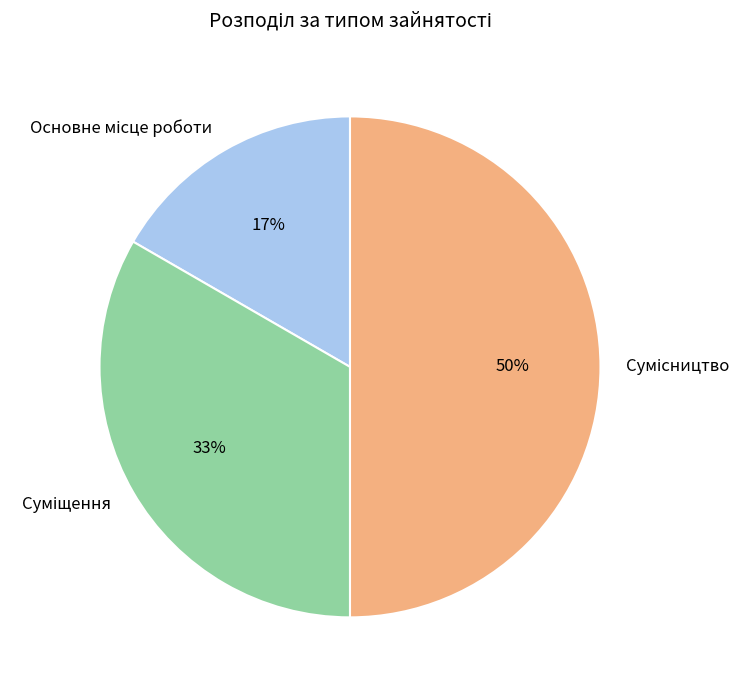

How many segments does this pie chart have?

3